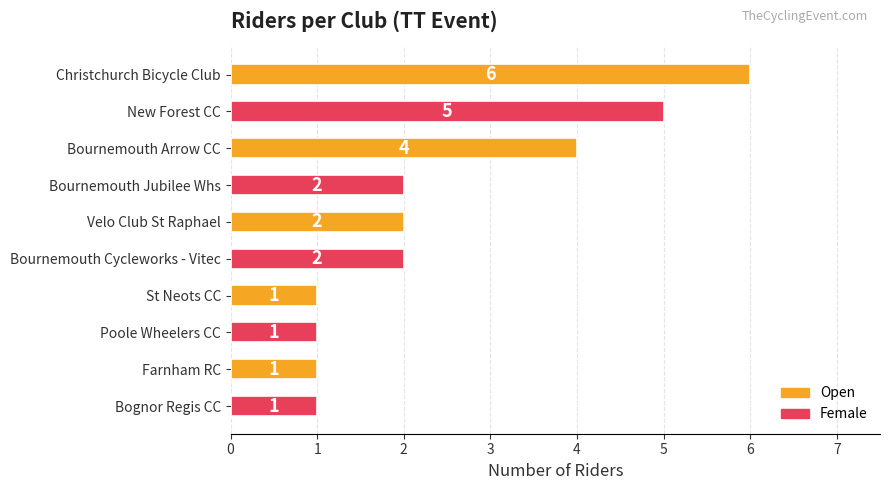

What is the change in value from New Forest CC to St Neots CC?

-4